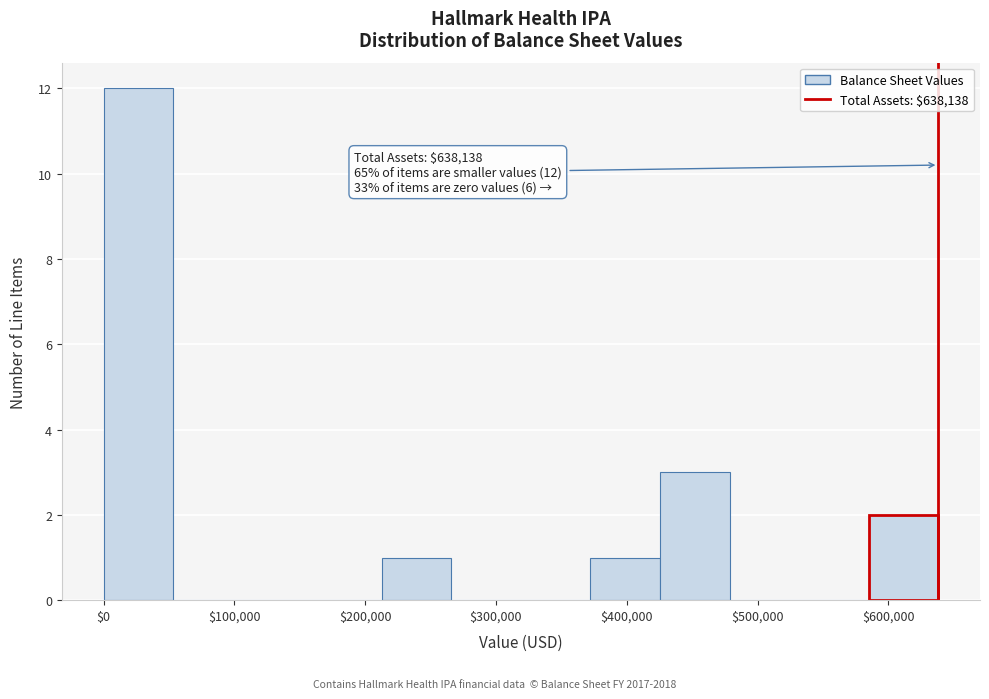

Over which range of the x-axis is the bar tallest?

0 to 50000